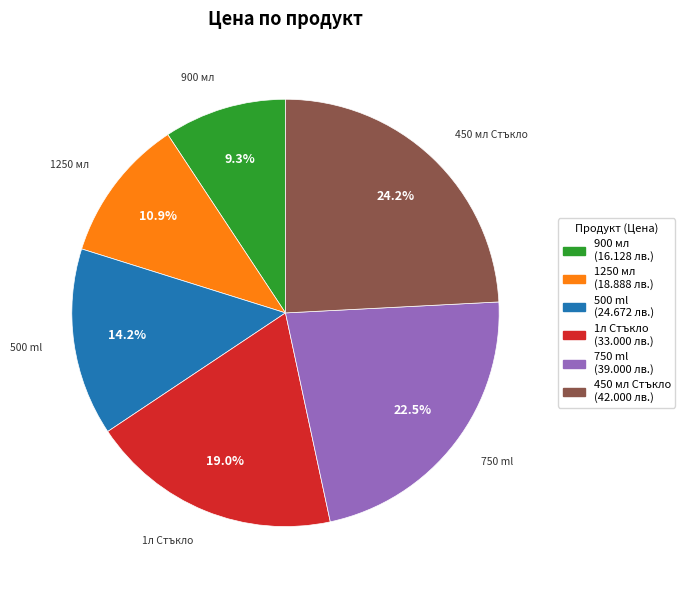

Rank the categories by value from lowest to highest.

900 мл, 1250 мл, 500 ml, 1л Стъкло, 750 ml, 450 мл Стъкло